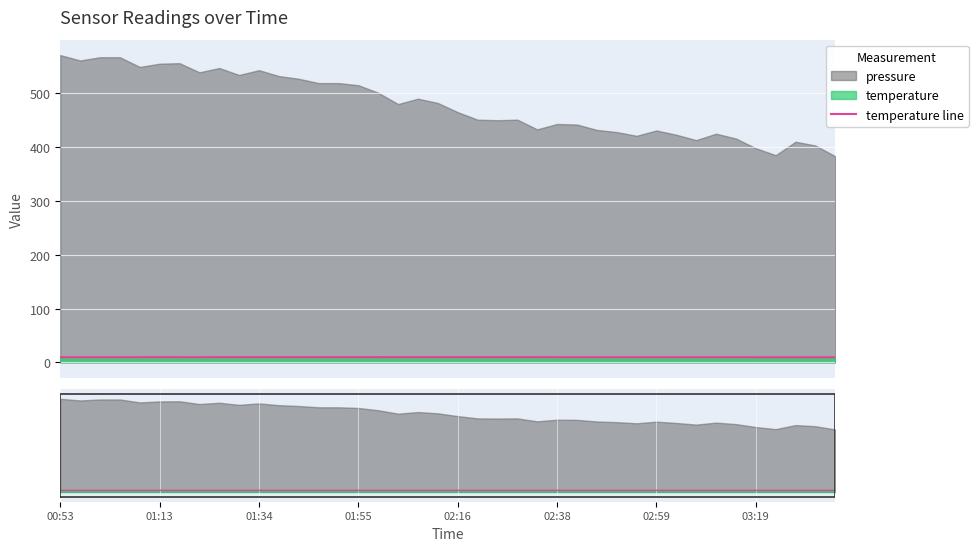

Where is the data nearest to the value 9?

03:19